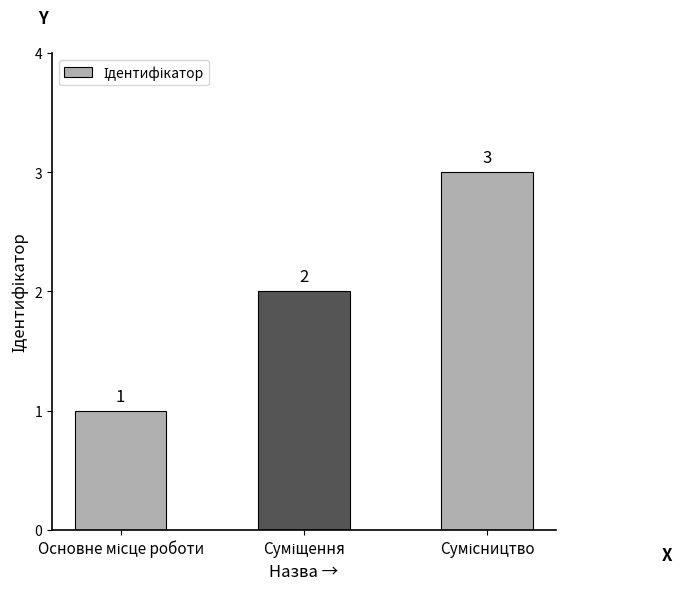

What is the value of the 2nd bar from the left?

2